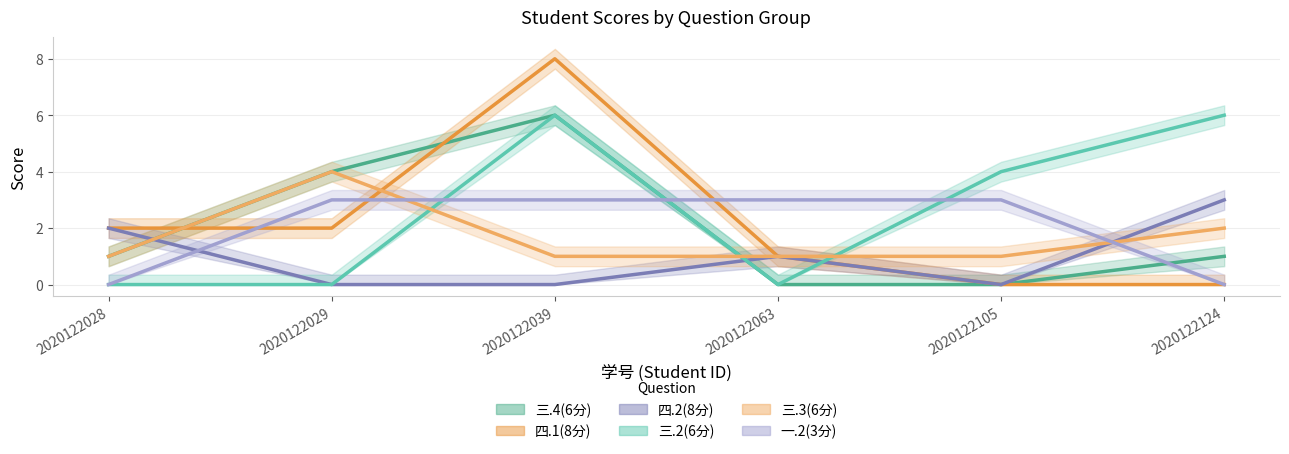

Which series has the largest range (max minus min)?

四.1(8分)